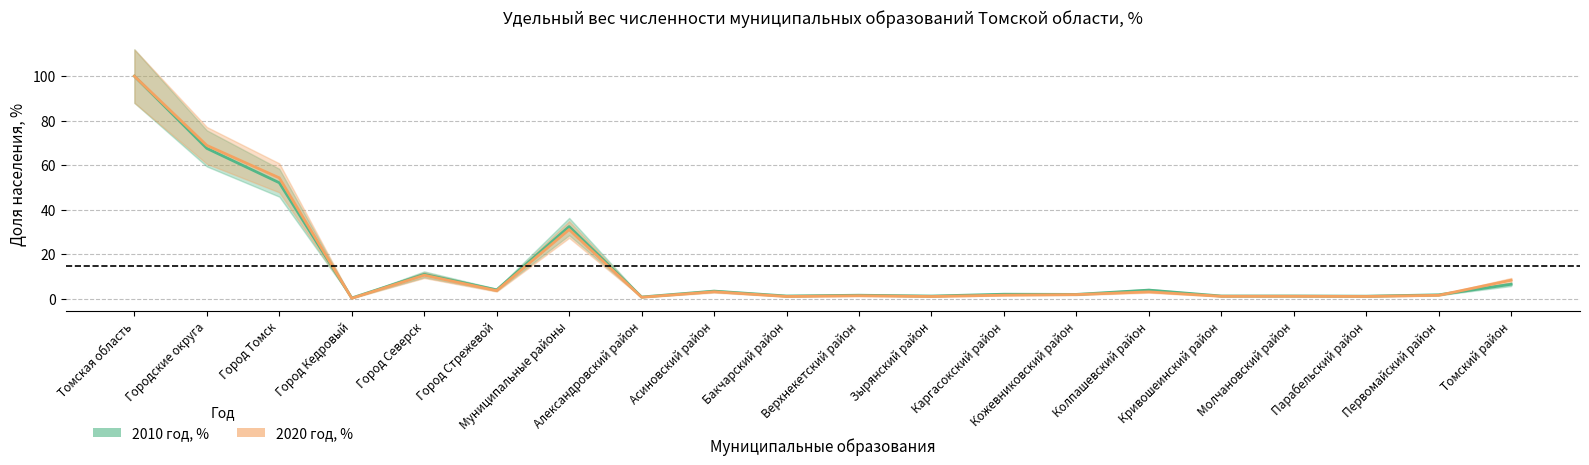

Which label corresponds to the smallest value in the chart?

Город Кедровый